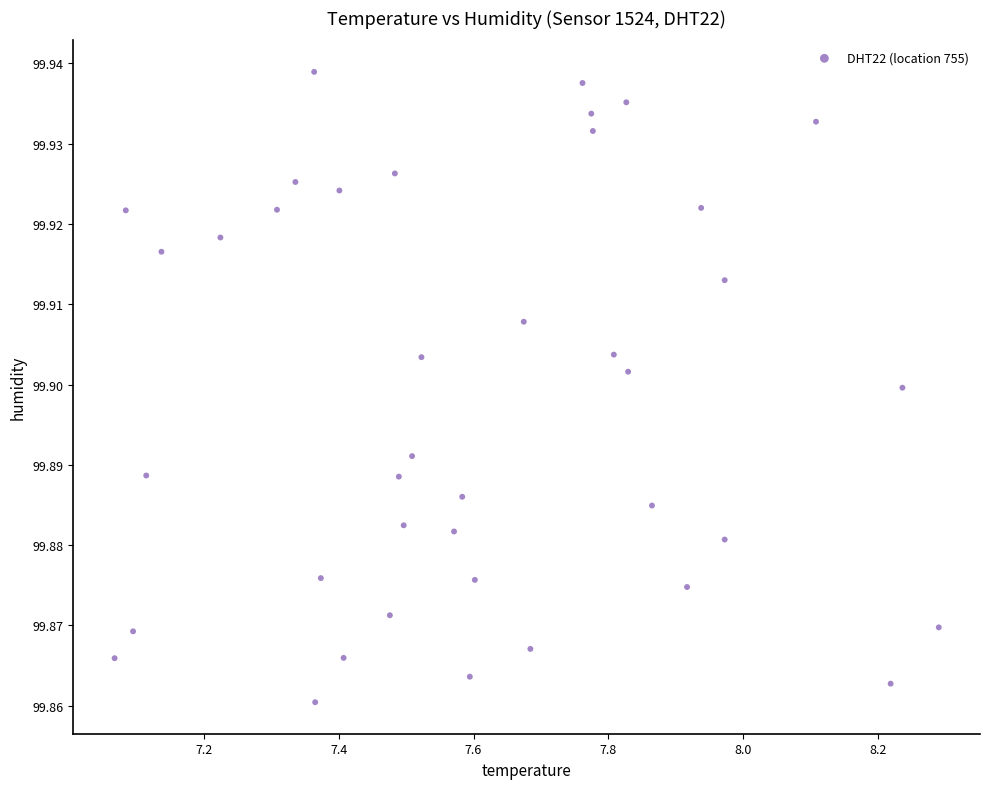

What is the range of X values (max minus min)?

1.2